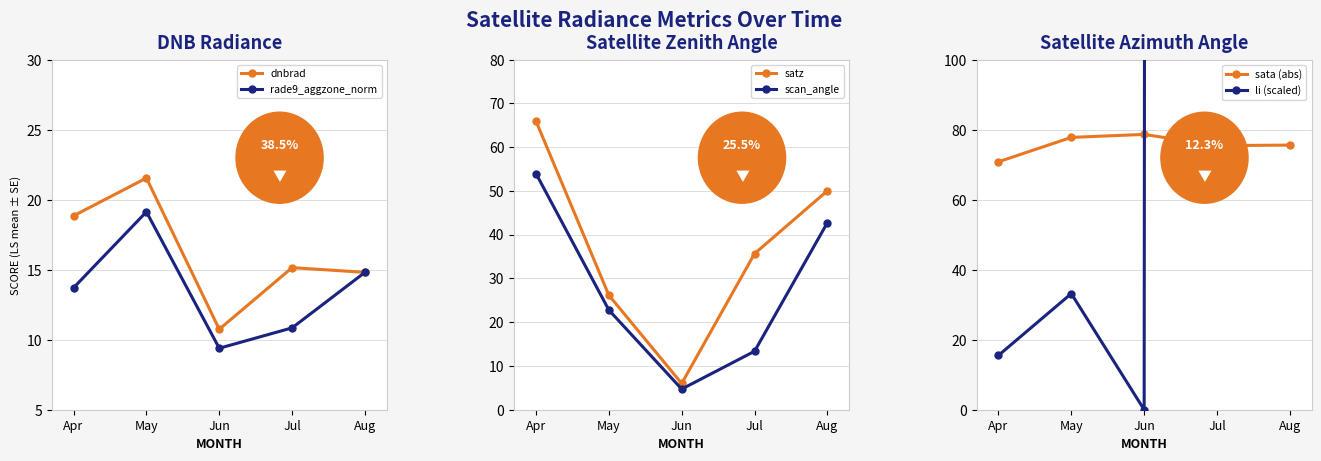

Which series changed the most between Jun and Jul?

li (scaled)